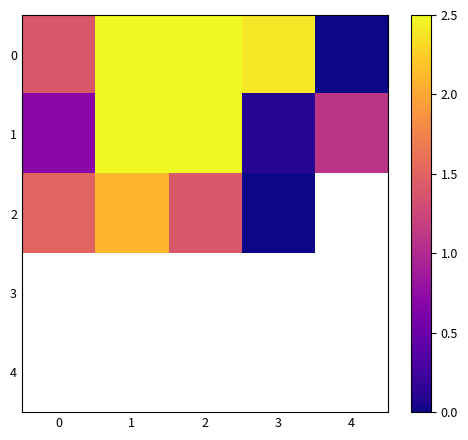

Is the value of 3 at 0 greater than the value of 1 at 1?

No